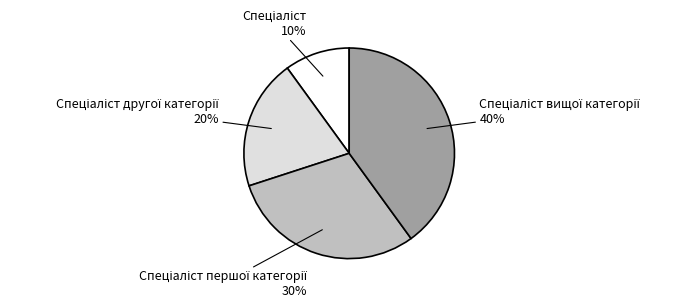

Does any single category account for the majority?

No